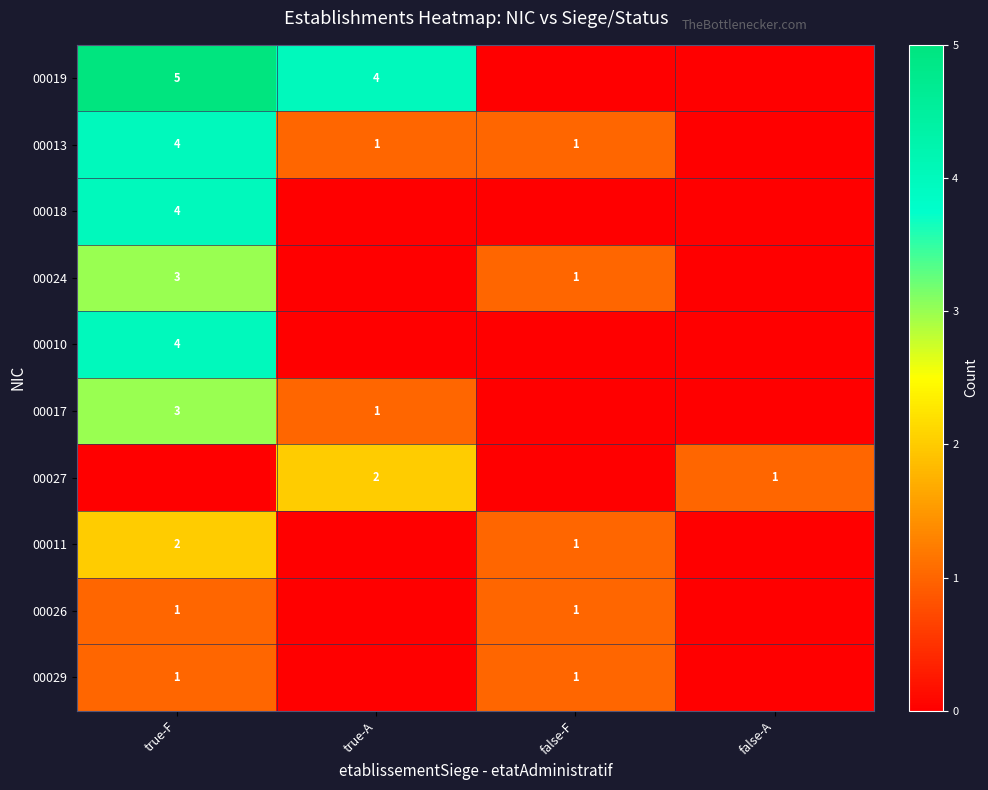

How many distinct data groups are displayed?

10